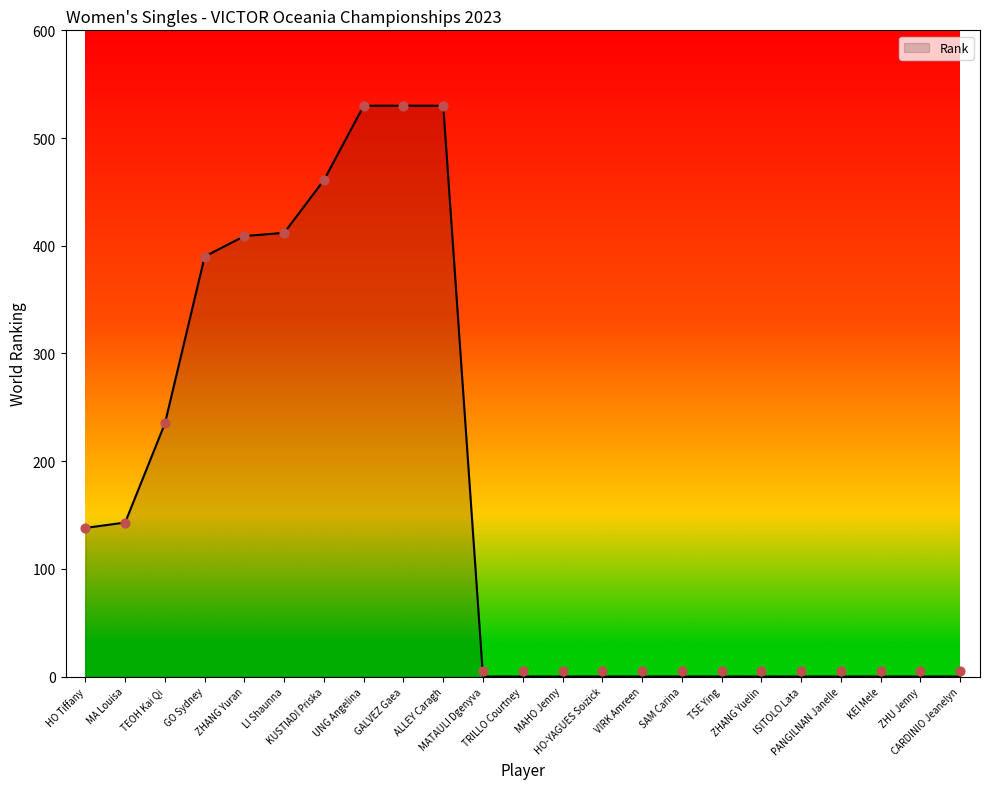

Between KUSTIADI Priska and UNG Angelina, which is larger?

UNG Angelina